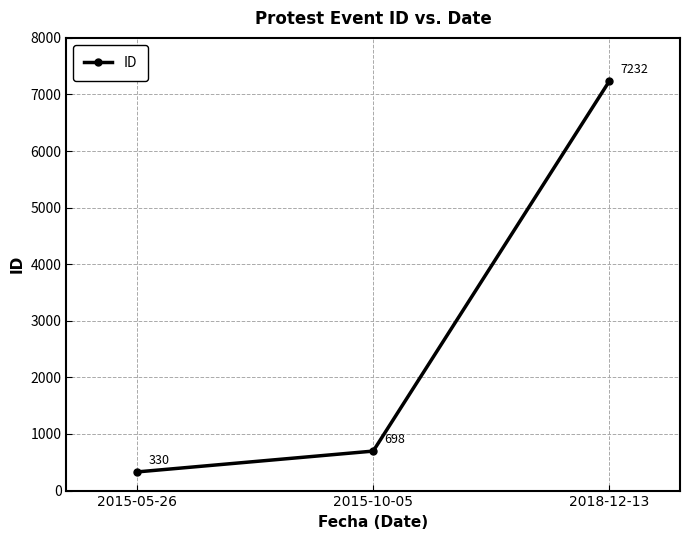

Reading left to right, list all the values displayed in this chart.

330	698	7232